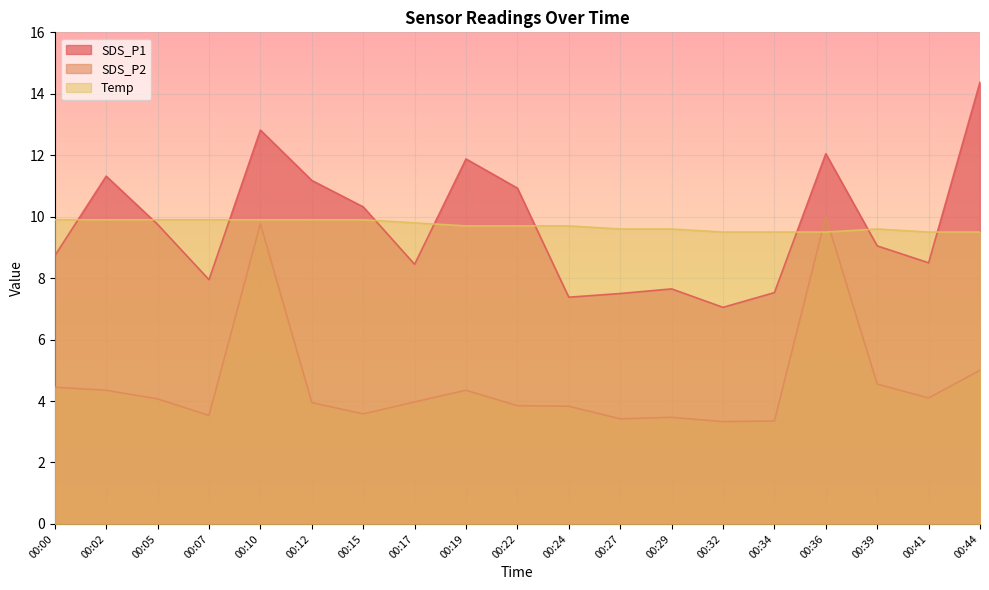

What is the average value of the SDS_P1 series?

9.7